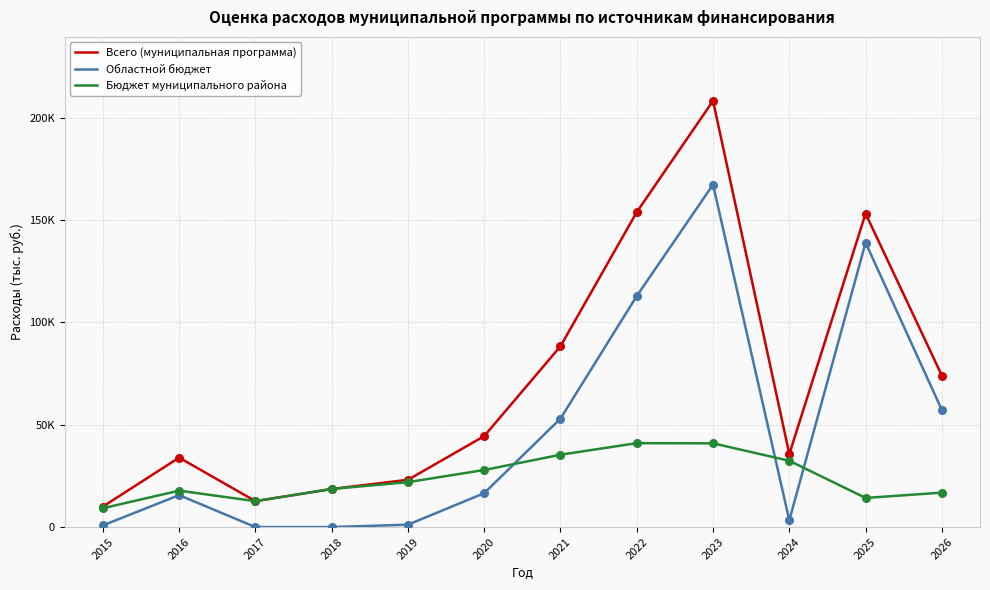

What are all the series names shown in the legend?

Всего (муниципальная программа), Областной бюджет, Бюджет муниципального района